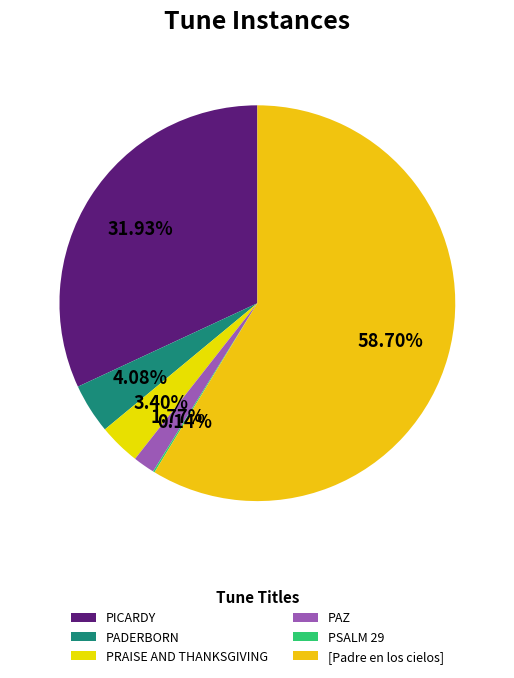

To the nearest percent, what is the difference between the largest and smallest slice percentages?

59%